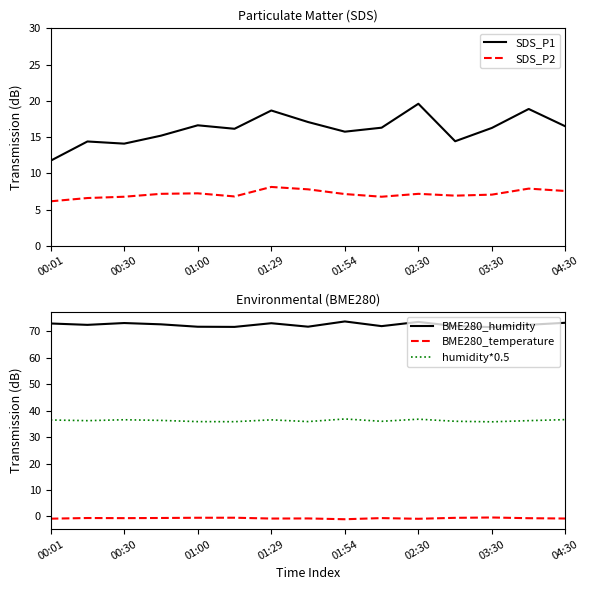

What is the greatest value displayed?

73.7